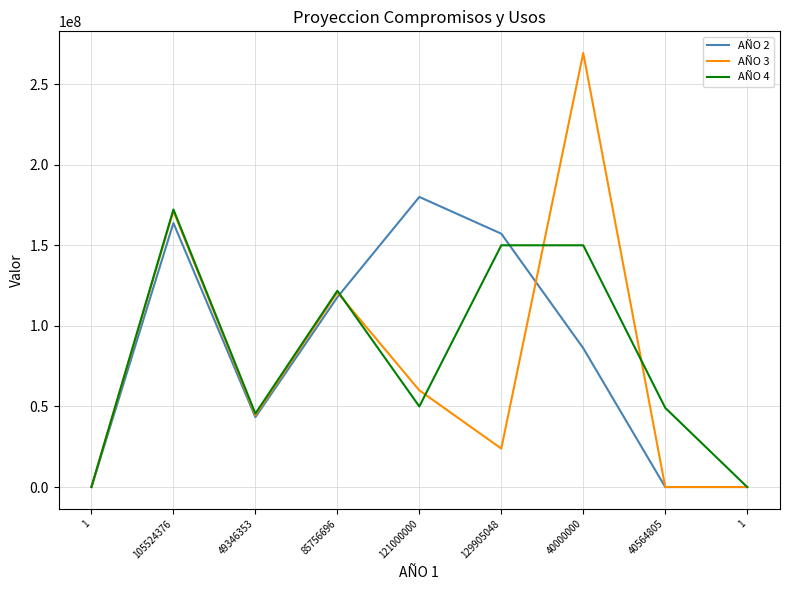

Is this an area chart (filled region under the line)?

No